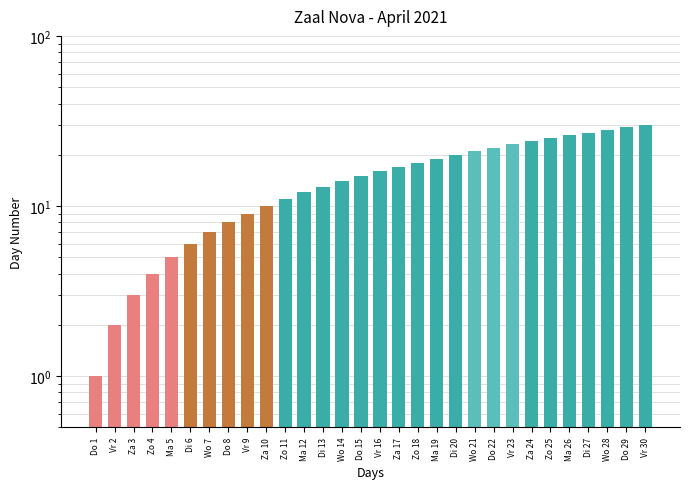

How many data points are less than 16?

15